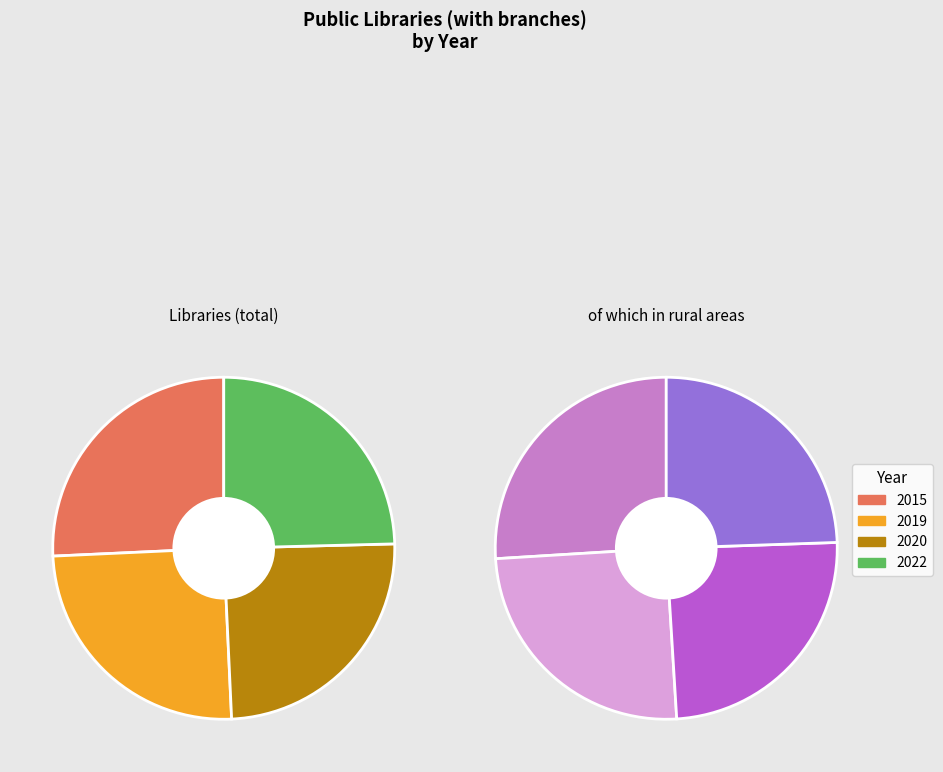

The 2015 slice represents 11% of the pie. True or false?

False